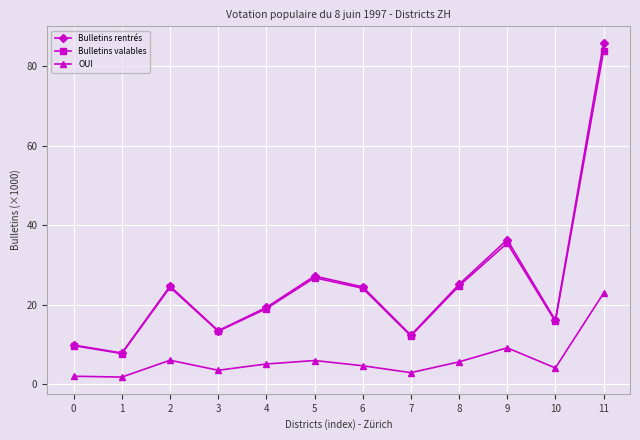

What is the spread (max minus min) of values at 10?

12.0